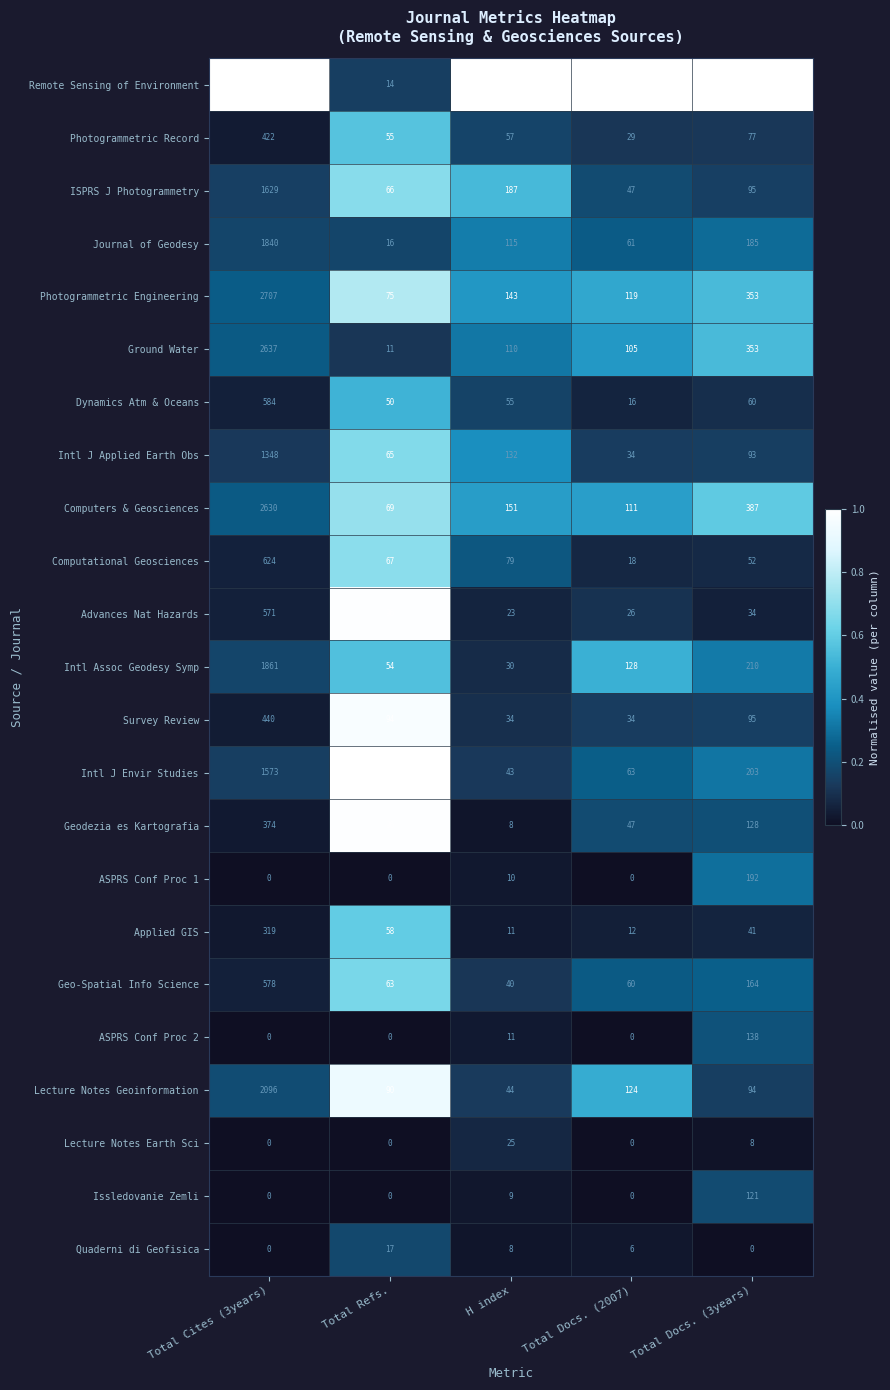

What is the difference between the Quaderni di Geofisica values at Total Refs. and Total Docs. (3years)?

17